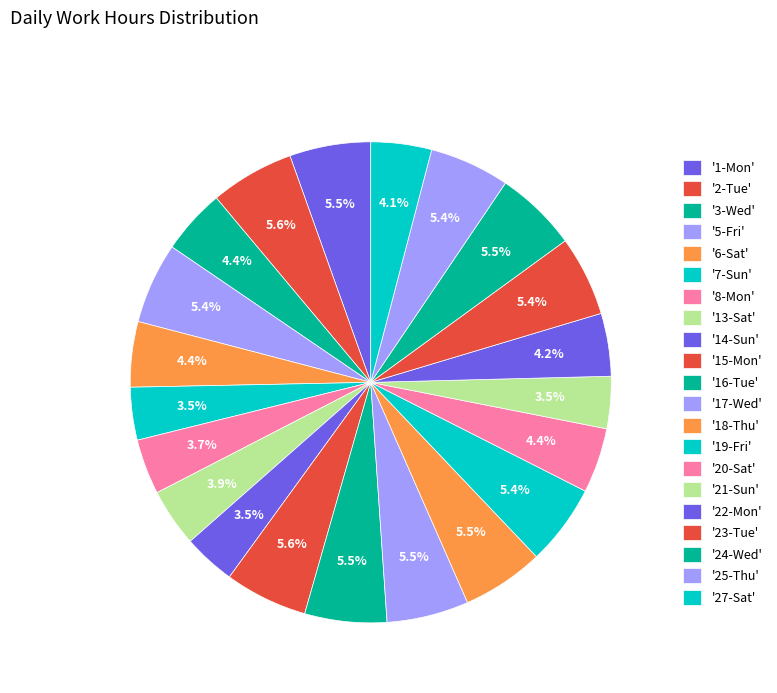

Does any single category account for the majority?

No